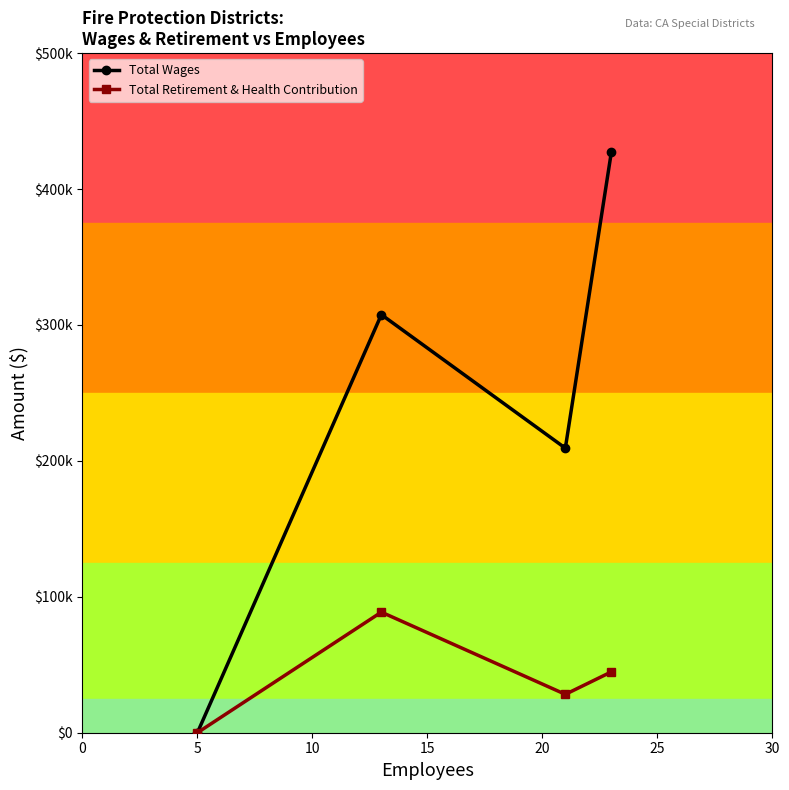

At how many categories does at least one series exceed 385784?

1